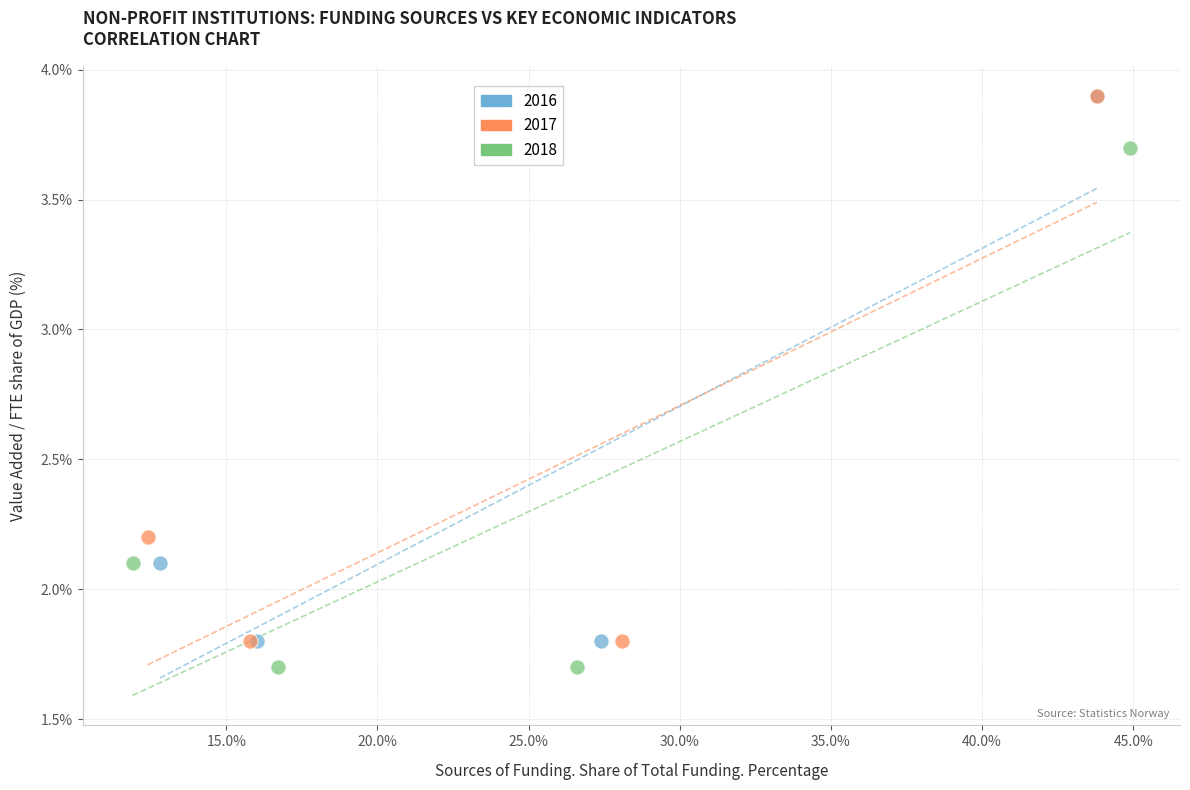

What are all the series names shown in the legend?

2016, 2017, 2018